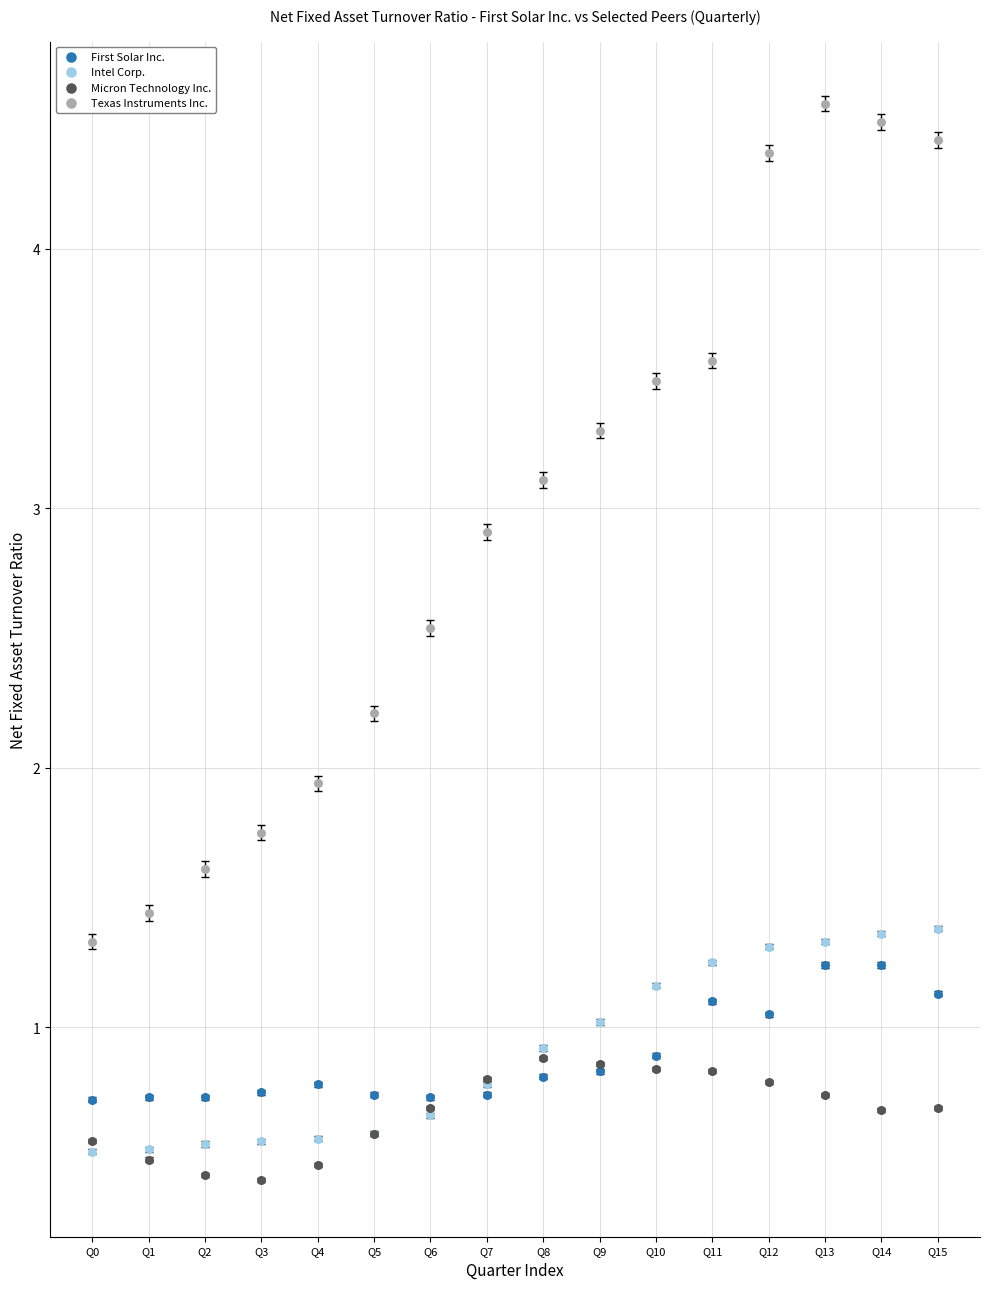

Across all series, what Y value is closest to 2?

1.9